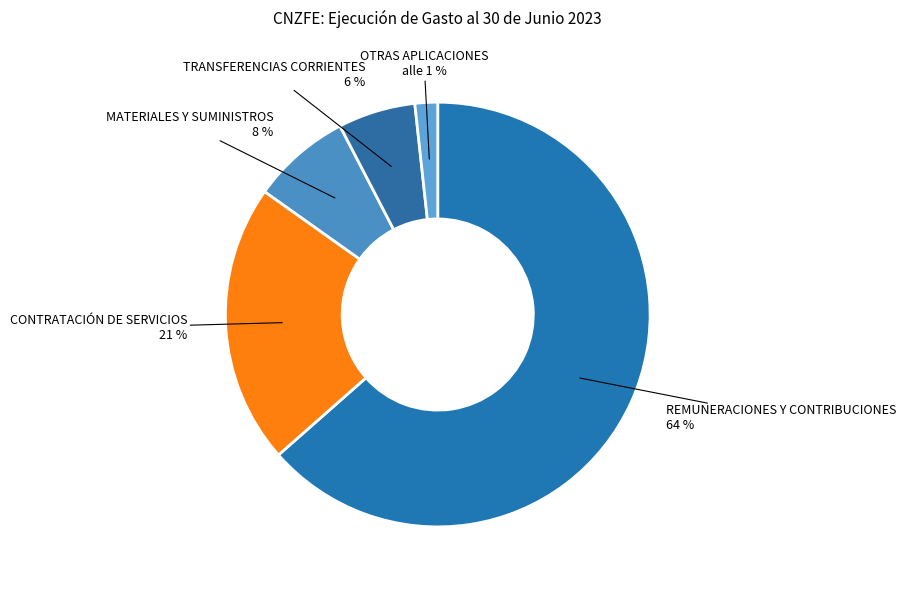

Do MATERIALES Y SUMINISTROS and TRANSFERENCIAS CORRIENTES together represent more than half of the pie?

No